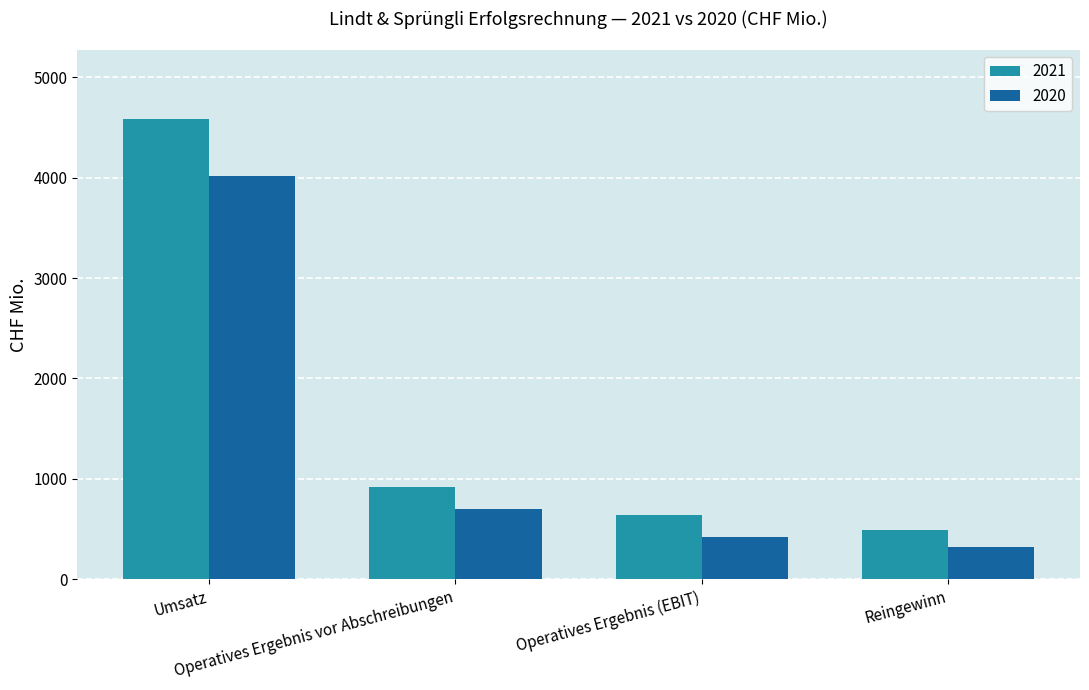

How many values in the 2020 series are below 696?

2